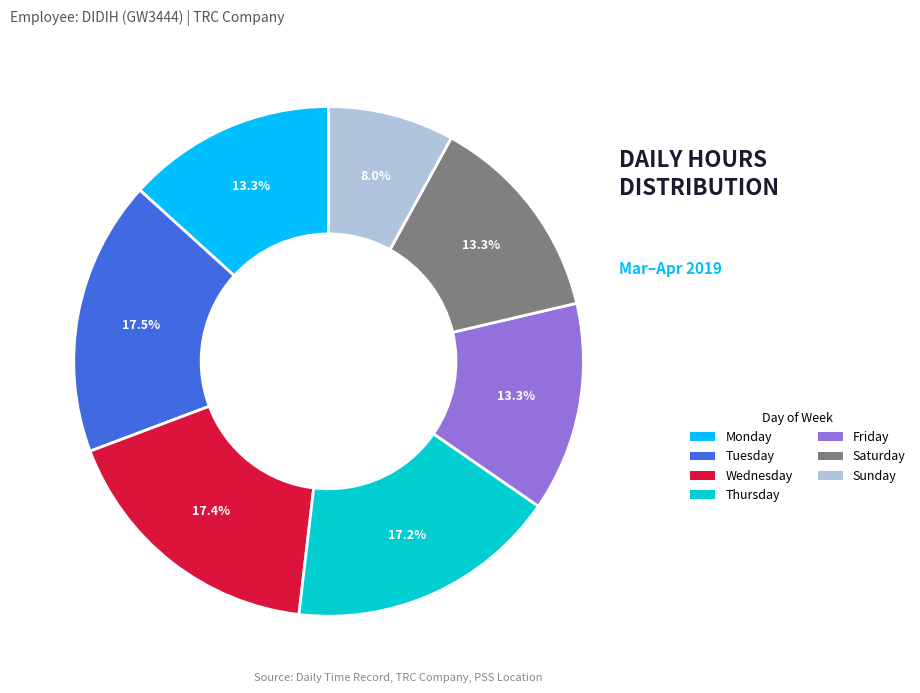

Approximately how many times larger is the value at Wednesday compared to Monday?

1.3